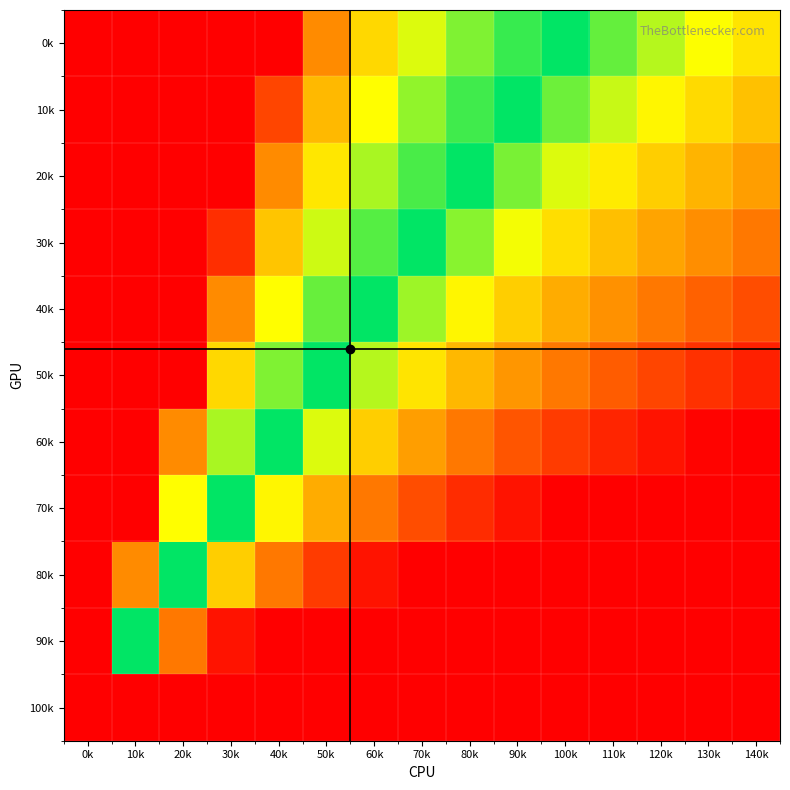

How many series are shown in this chart?

11